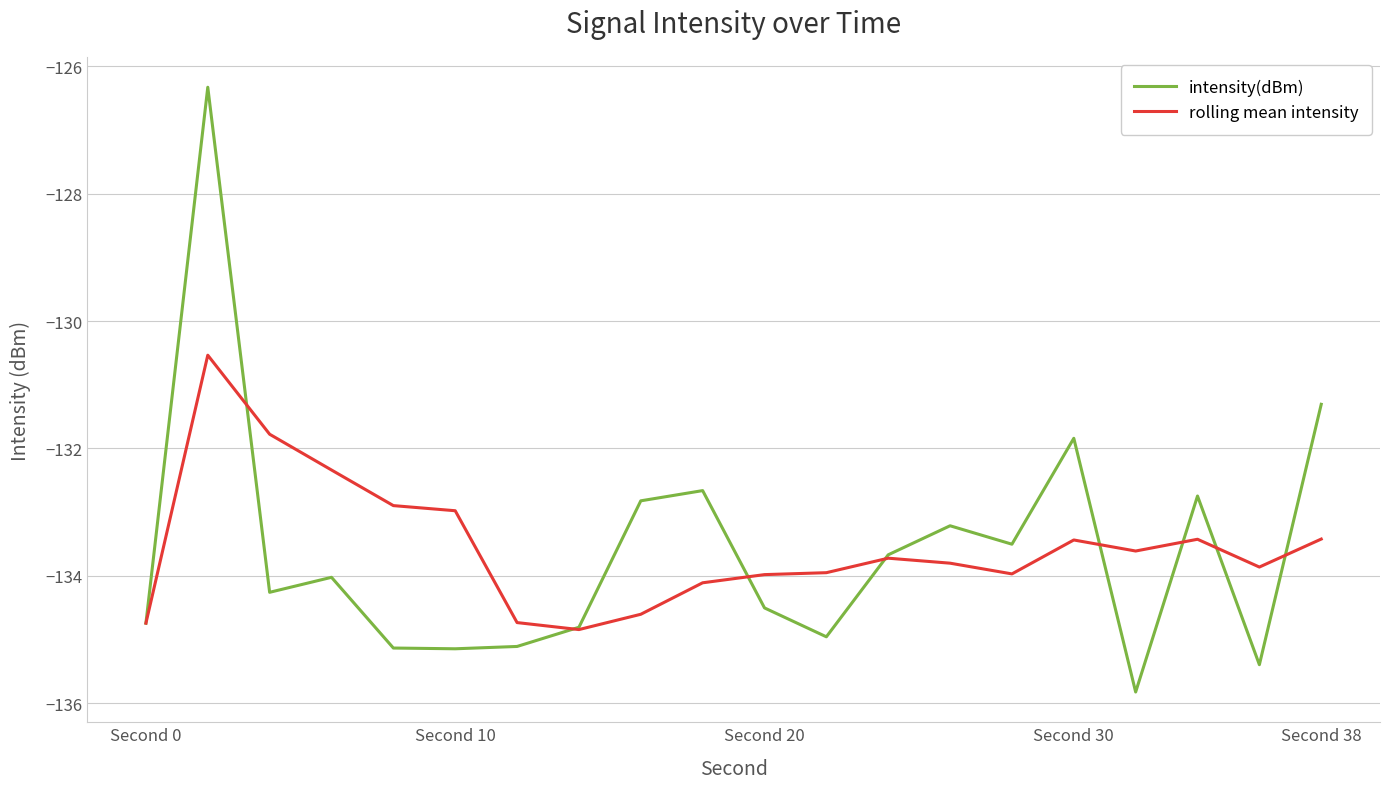

Which series has the largest range (max minus min)?

intensity(dBm)